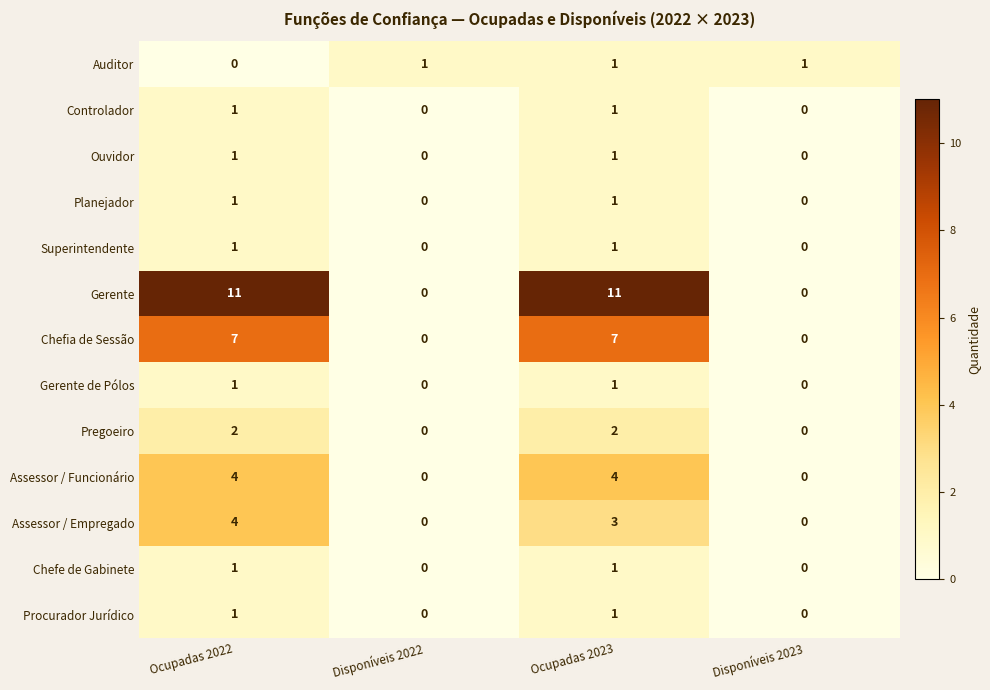

How many Auditor values are between 1 and 2?

3